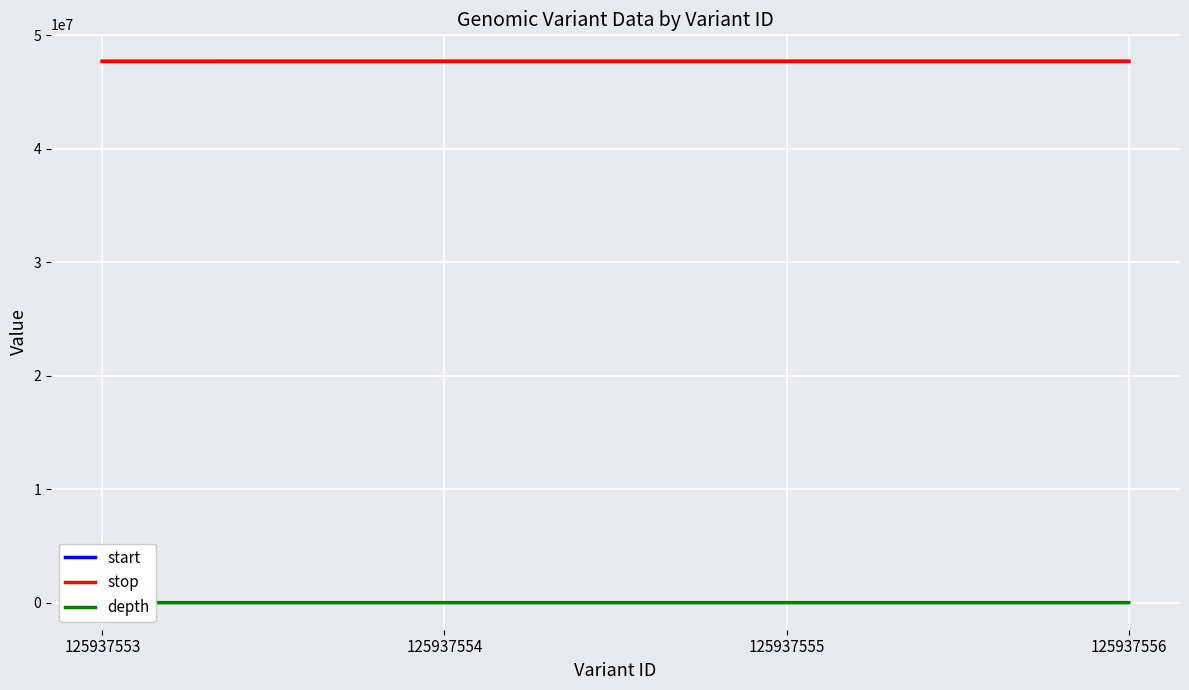

Is the value of stop at 125937554 greater than the value of depth at 125937554?

Yes